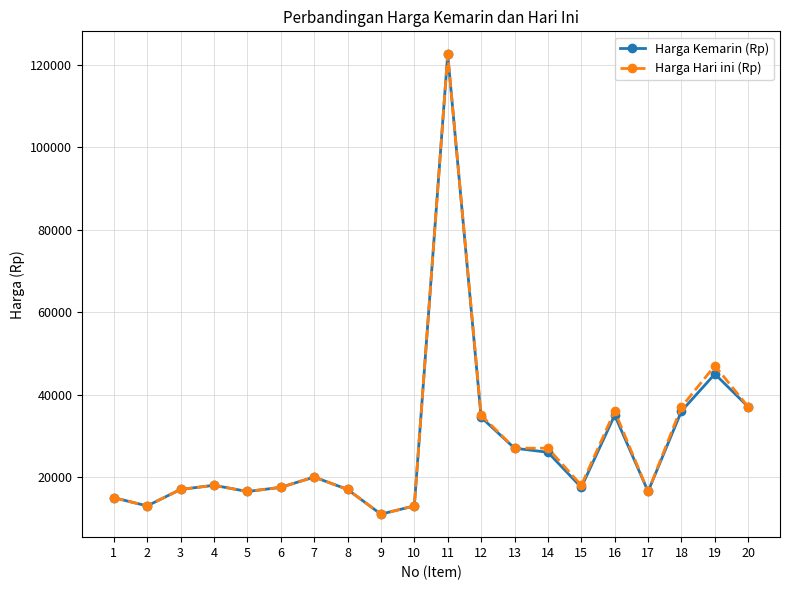

How many data points does each series have?

20